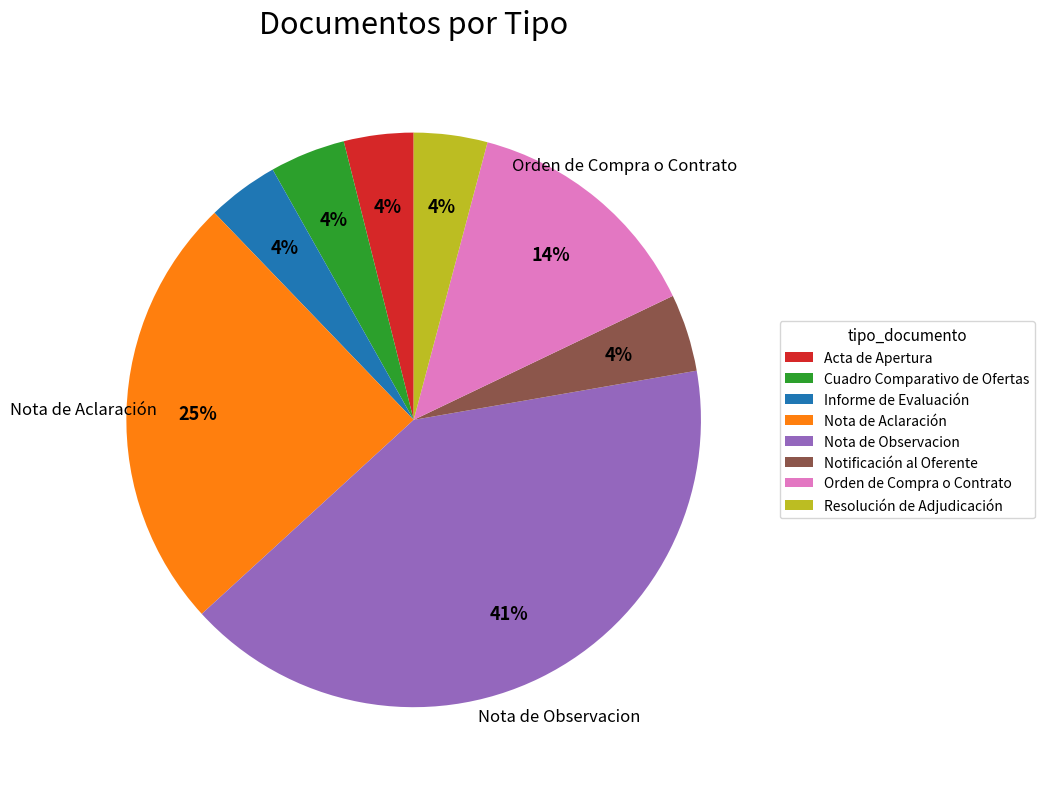

Is it true that Informe de Evaluación is 4% of the pie?

True